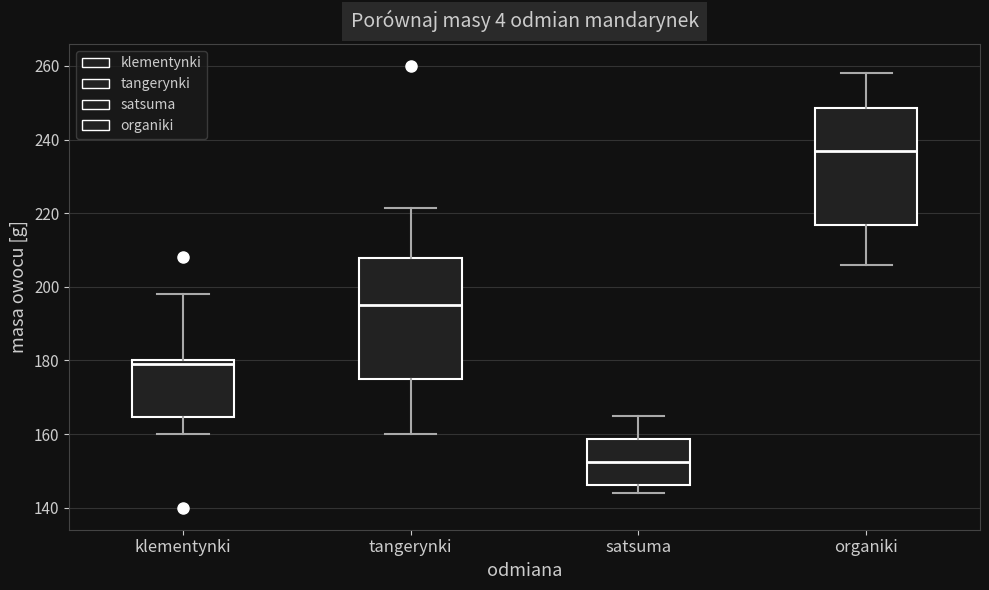

Reading left to right, transcribe this box plot: for each box, give where its median line is, the range the box spans, and where its two whiskers end, as read against the y-axis. The values are not printed on the chart, so give them approximately, as read against the axis.

klementynki: median 180 (just below the box's upper edge), box 164 to 180, whiskers 160 to 198
tangerynki: median 196, box 176 to 208, whiskers 160 to 222
satsuma: median 152, box 146 to 158, whiskers 144 to 166
organiki: median 238, box 216 to 248, whiskers 206 to 258